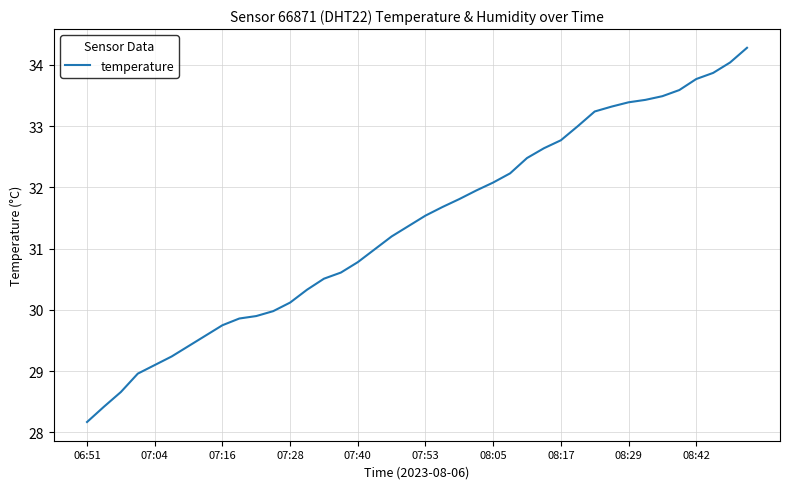

What is the greatest value displayed?

34.3